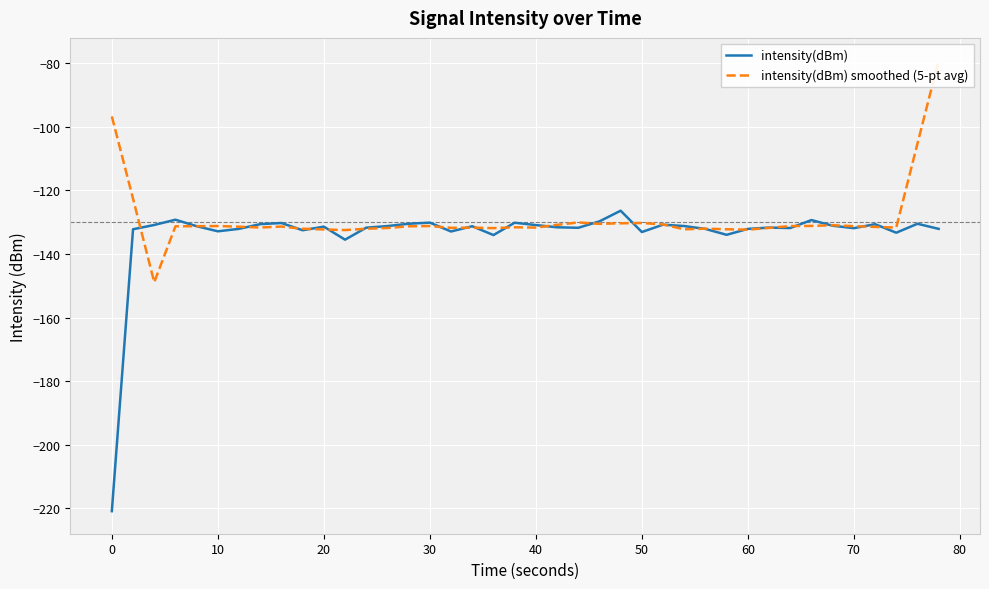

How many values in the intensity(dBm) smoothed (5-pt avg) series exceed -131?

11